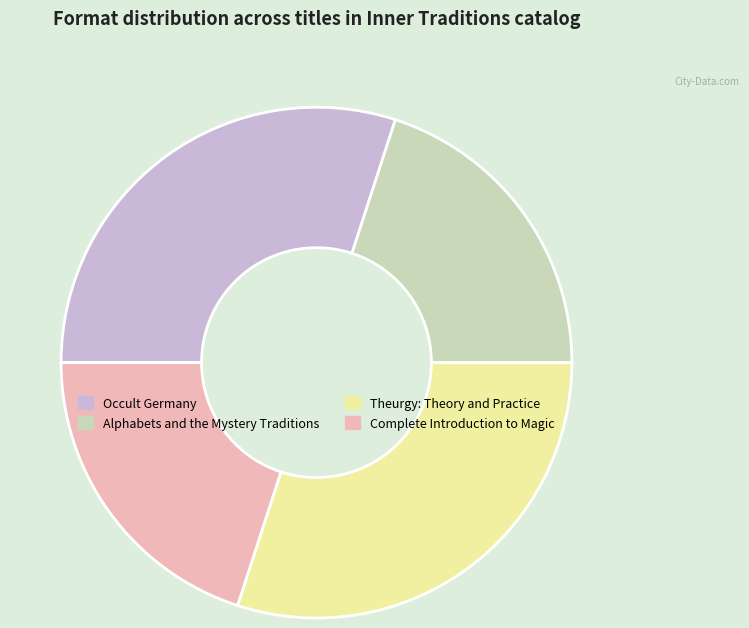

Is it true that Occult Germany is 30% of the pie?

True